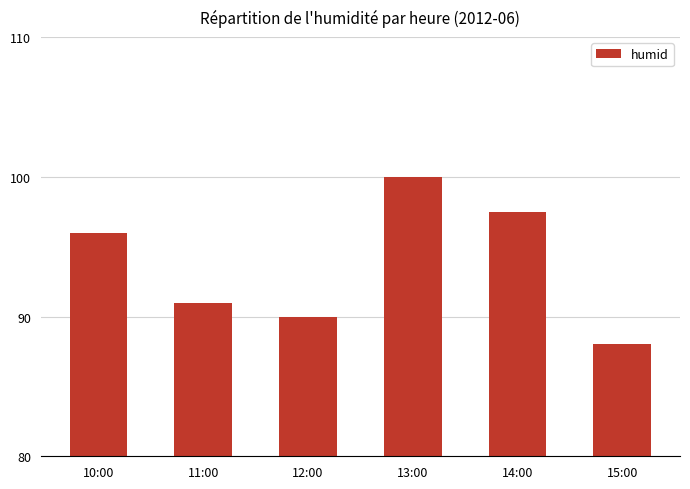

How many bars are there in total?

6